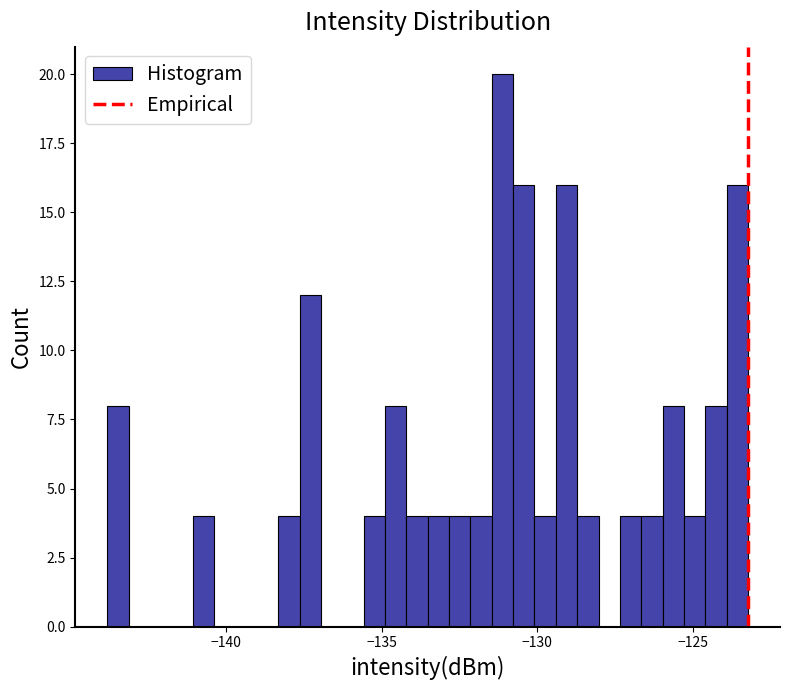

Around what value on the x-axis is the tallest bar? Give the approximate position of its centre, as read against the axis.

-131.0